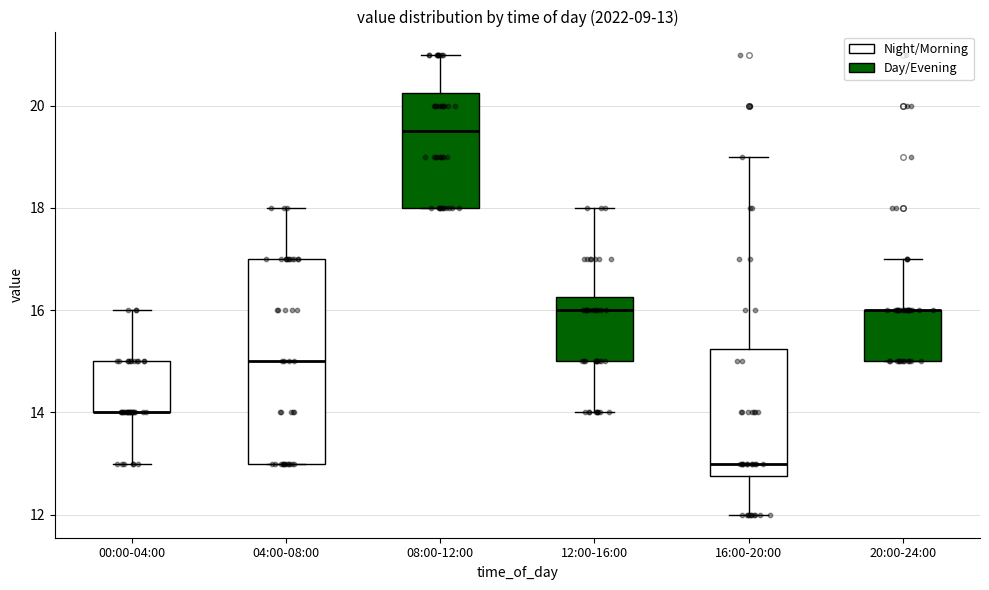

Which box is the tallest, from its lower edge to its upper edge?

04:00-08:00